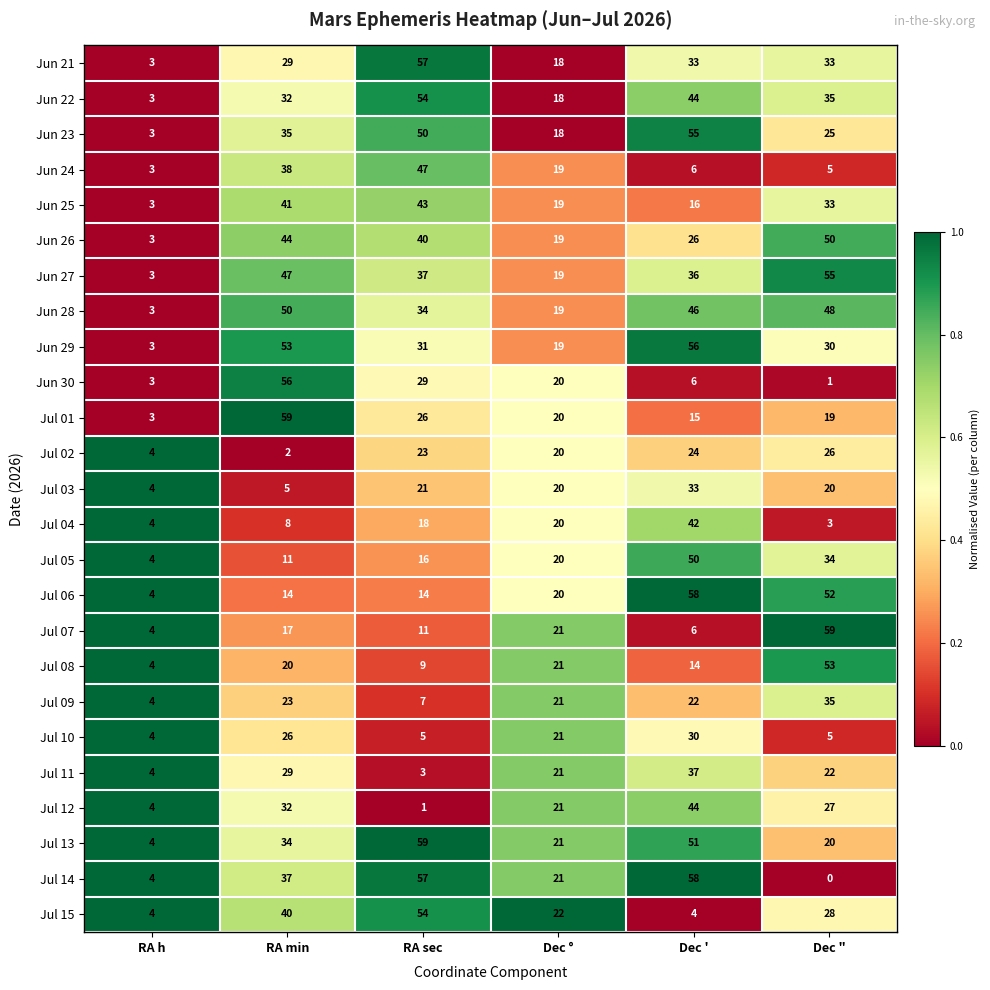

What is the difference between the maximum and minimum values in the Jul 07 series?

55